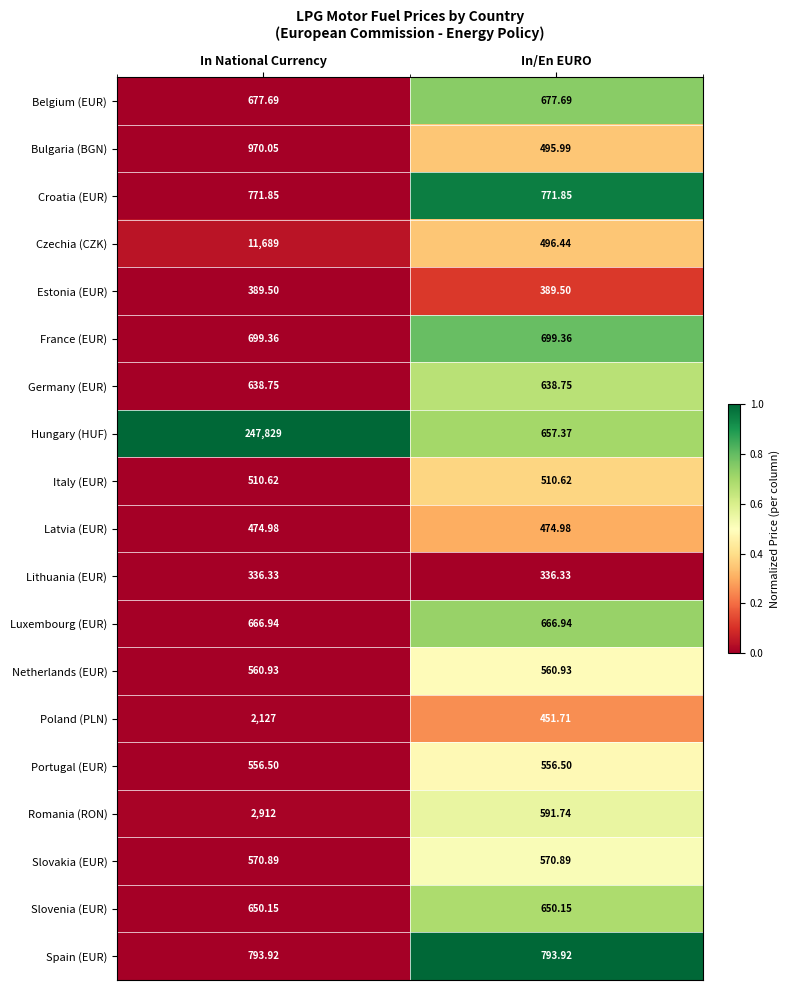

What is the maximum value shown in the chart?

247829.0